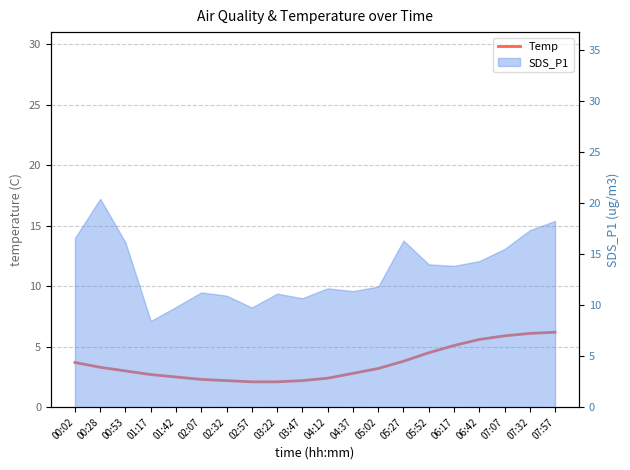

What is the difference between the values at 05:27 and 07:57?

2.4